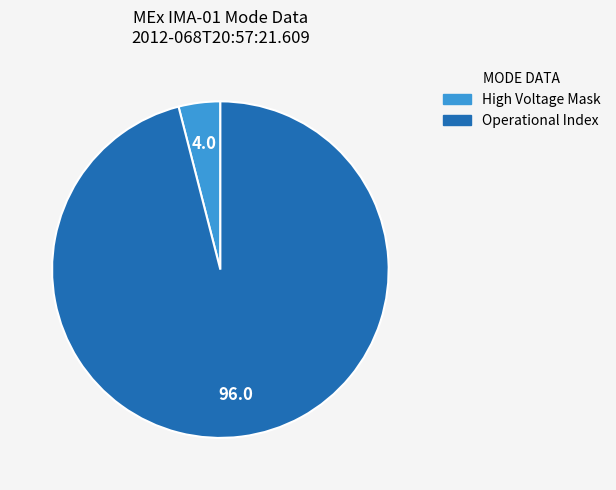

How many slices are in this pie chart?

2